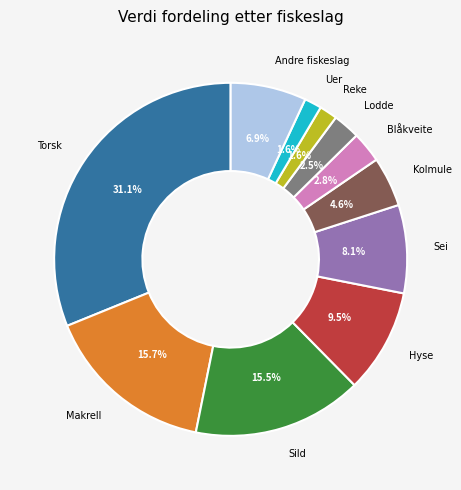

Does any single category account for the majority?

No